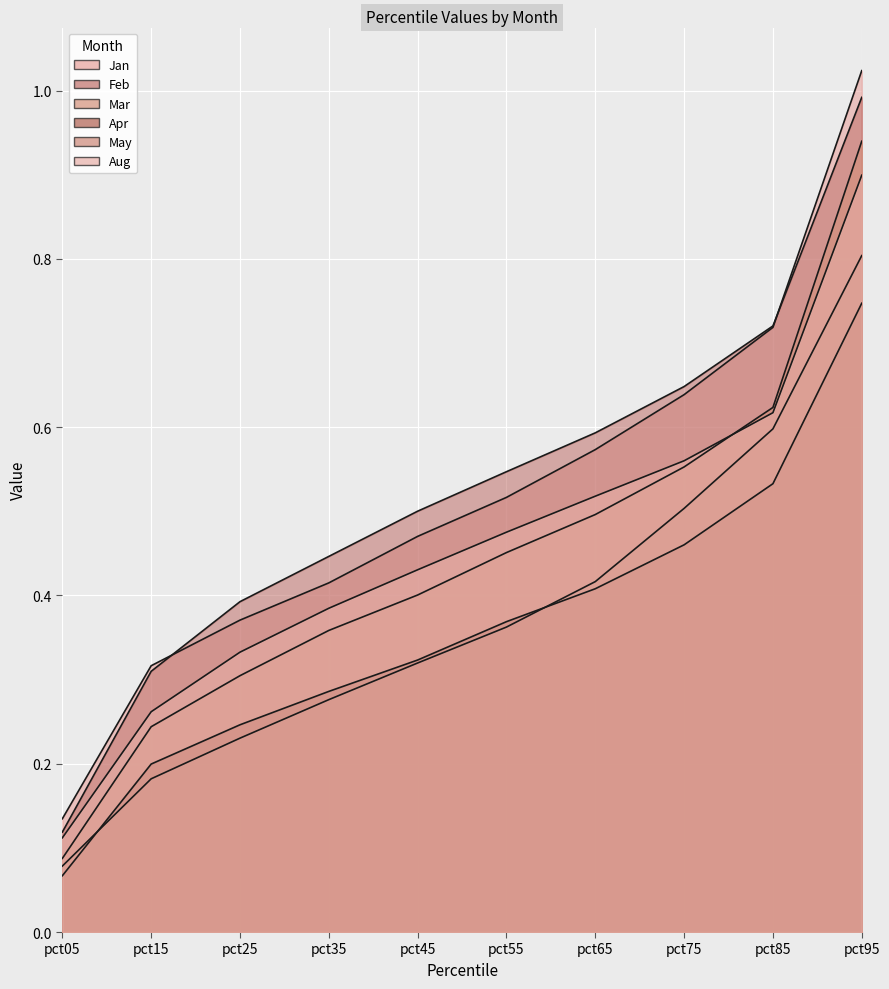

The Feb series shows 0.4 at pct25. True or false?

True